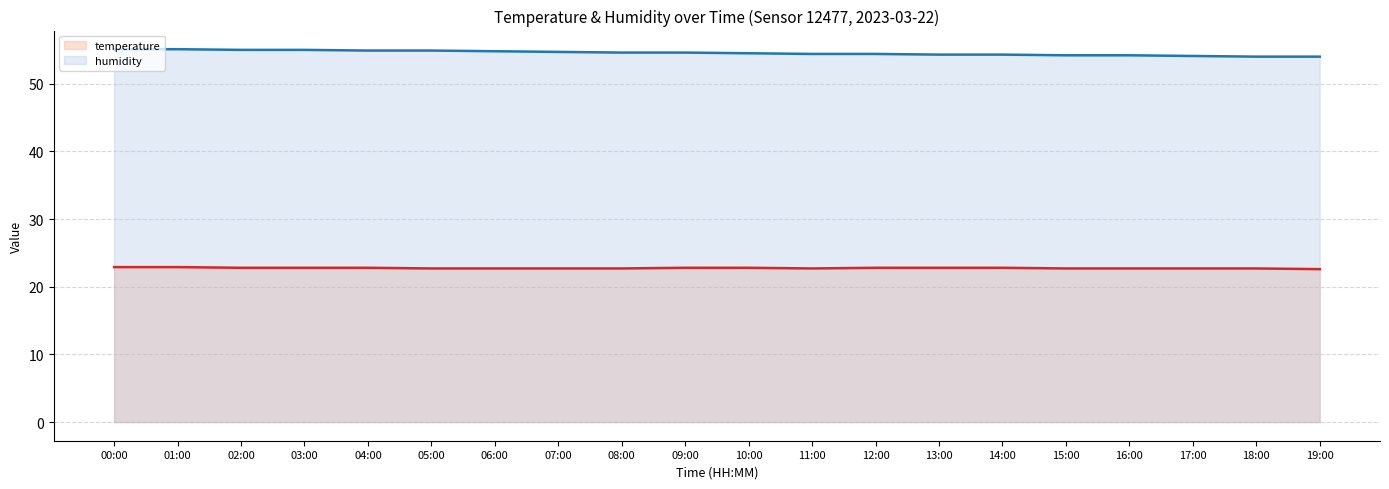

List the series in order of their peak value, lowest first.

temperature line, humidity line